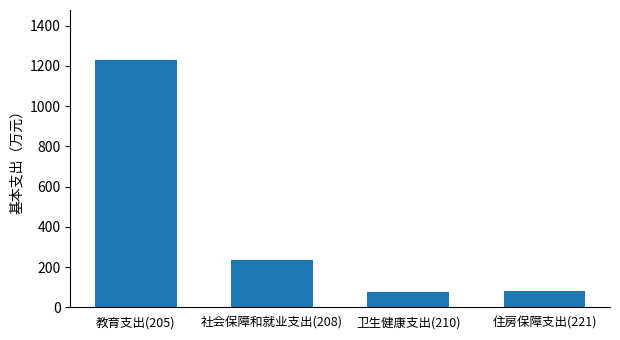

What is the sum of all values?

1622.8